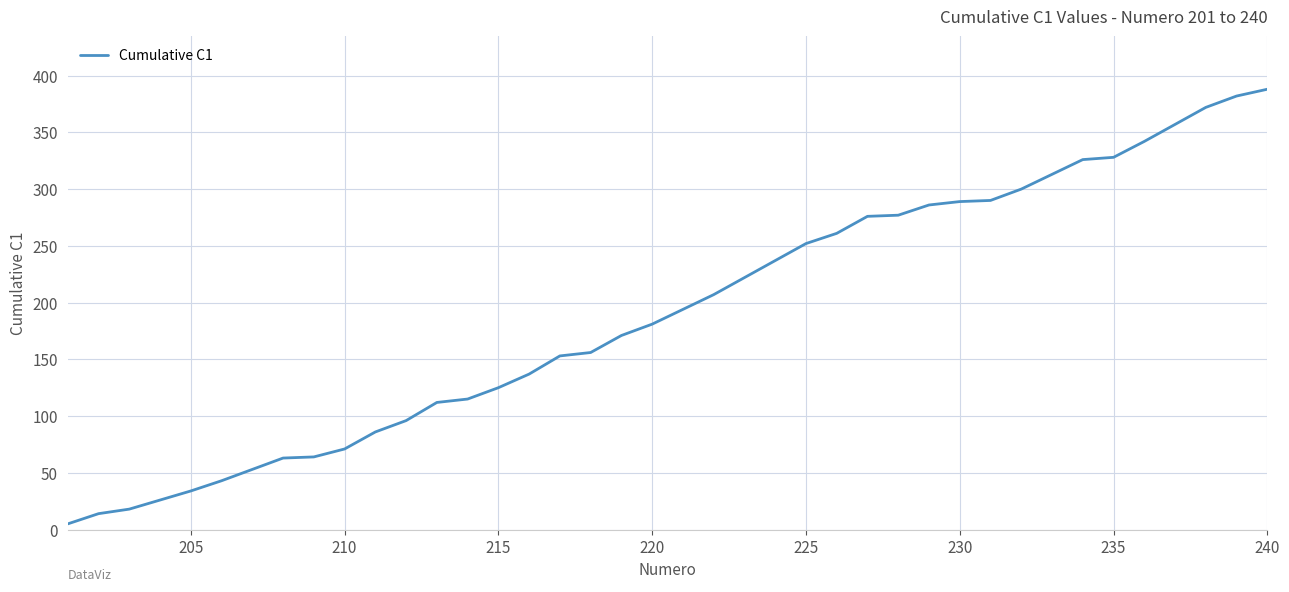

What is the difference between the maximum and minimum values?

383